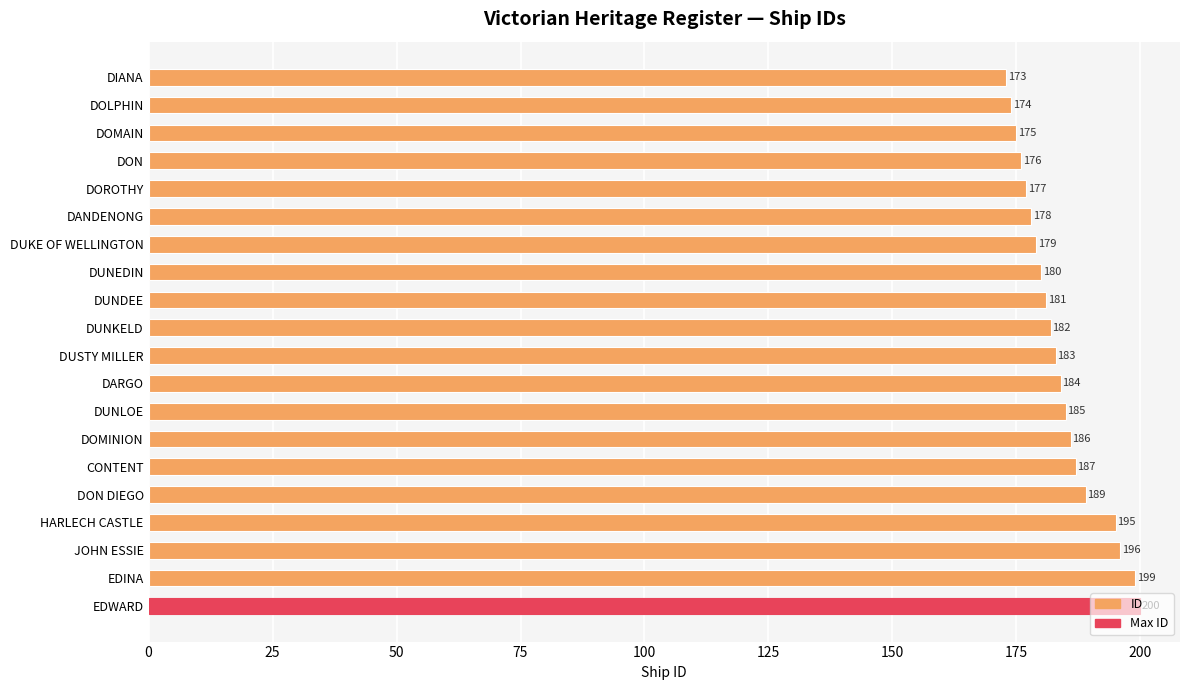

What is the difference between the maximum and minimum values?

27